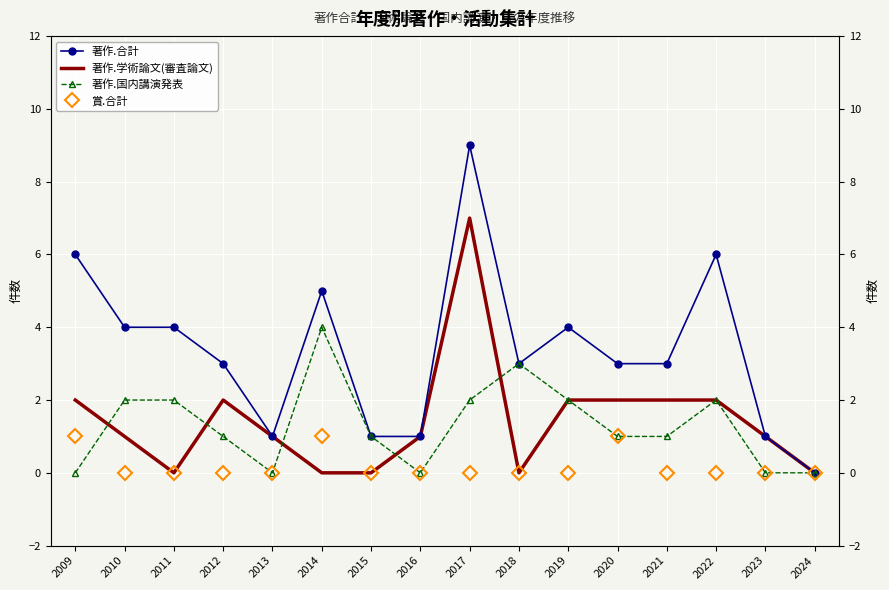

How many values in the 著作.学術論文(審査論文) series exceed 1?

7